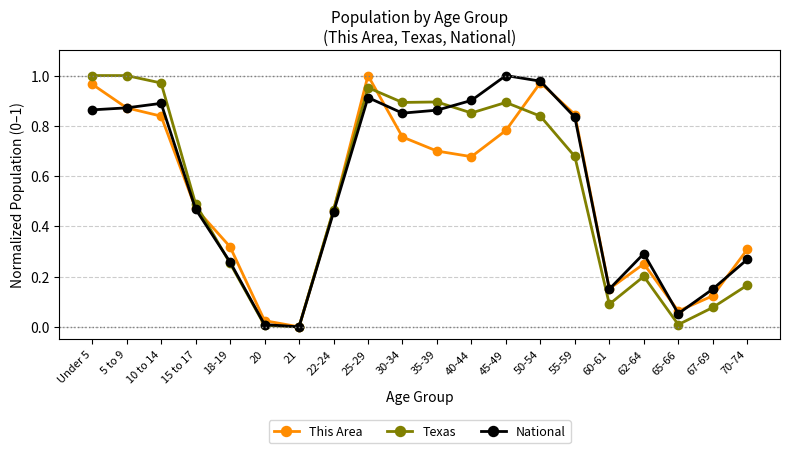

What is the label of the 17th point from the left?

62-64